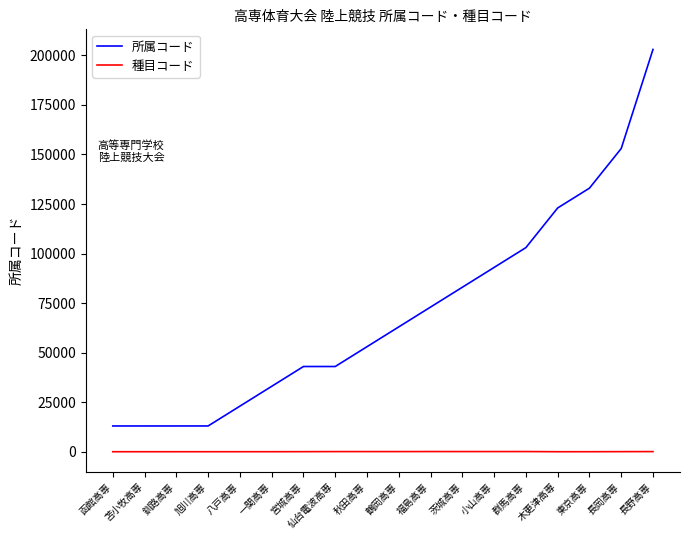

What position from the right is 宮城高専?

12